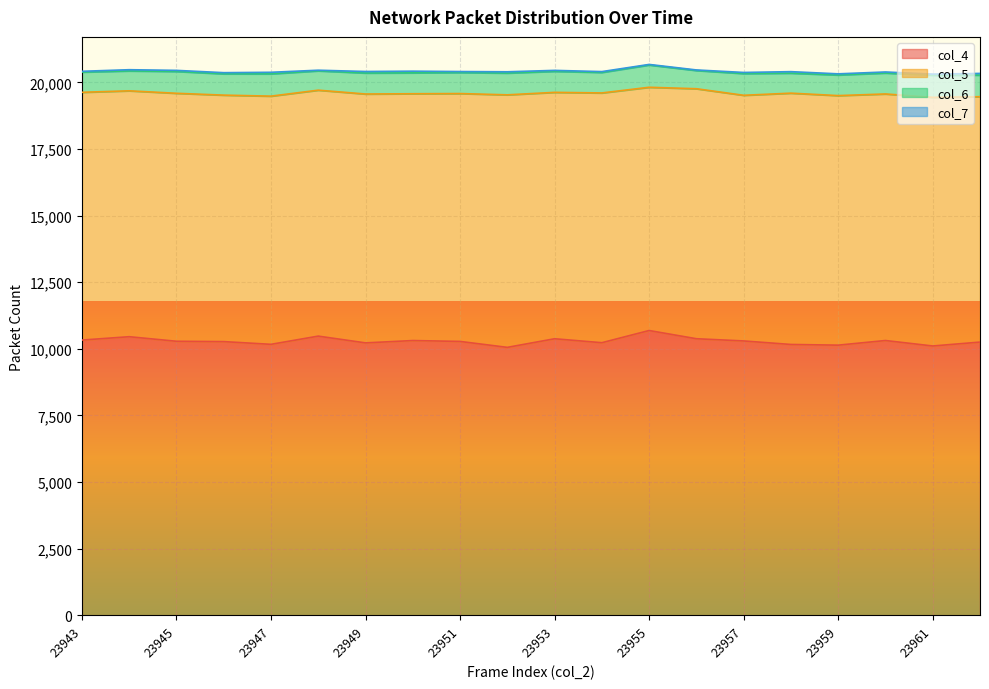

At how many categories does at least one series exceed 2231?

20